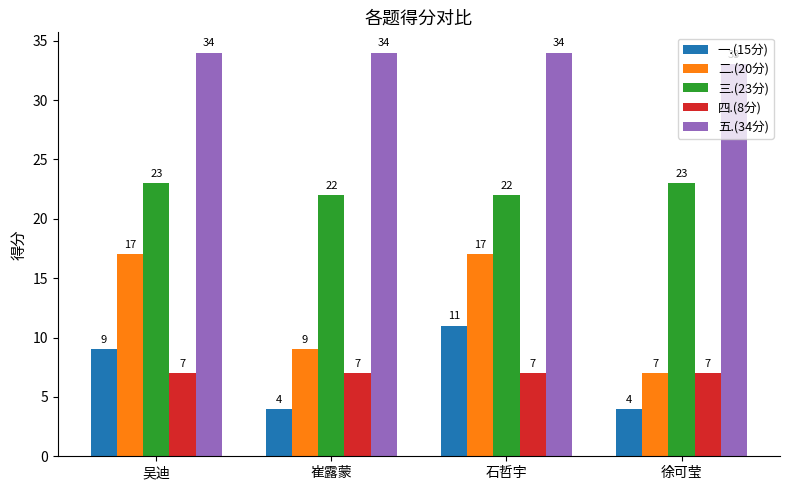

How many bars are there in each group?

5